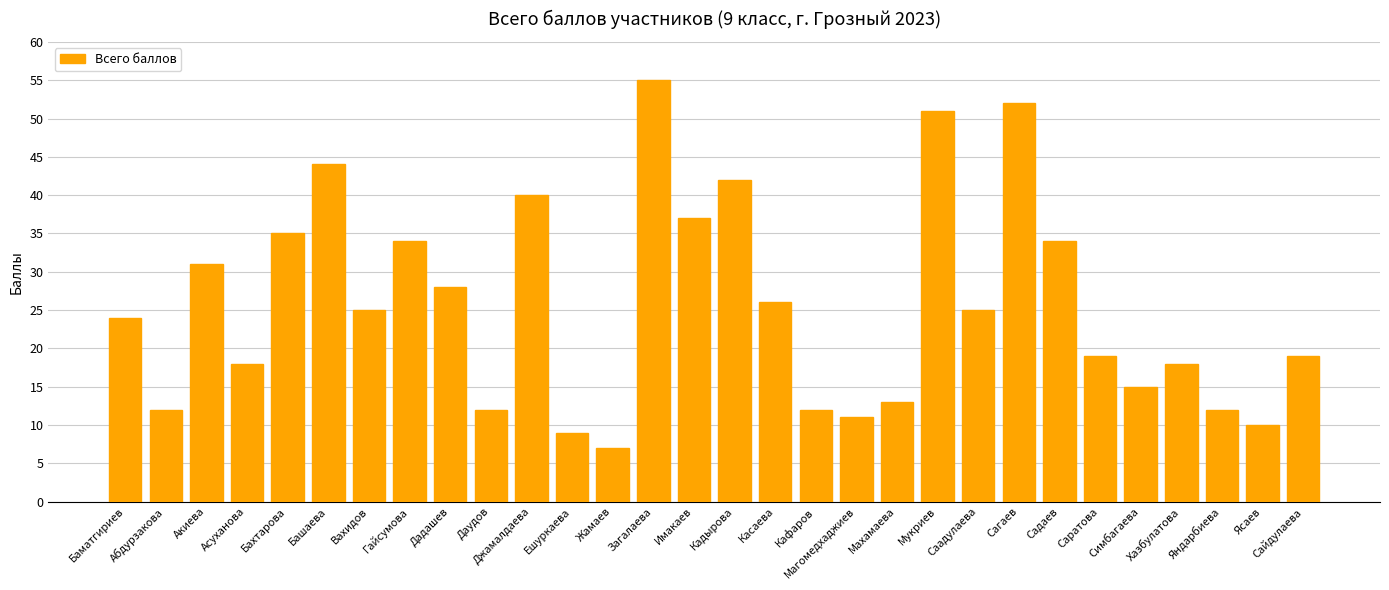

Reading right to left, extract all data points from this chart.

19	10	12	18	15	19	34	52	25	51	13	11	12	26	42	37	55	7	9	40	12	28	34	25	44	35	18	31	12	24